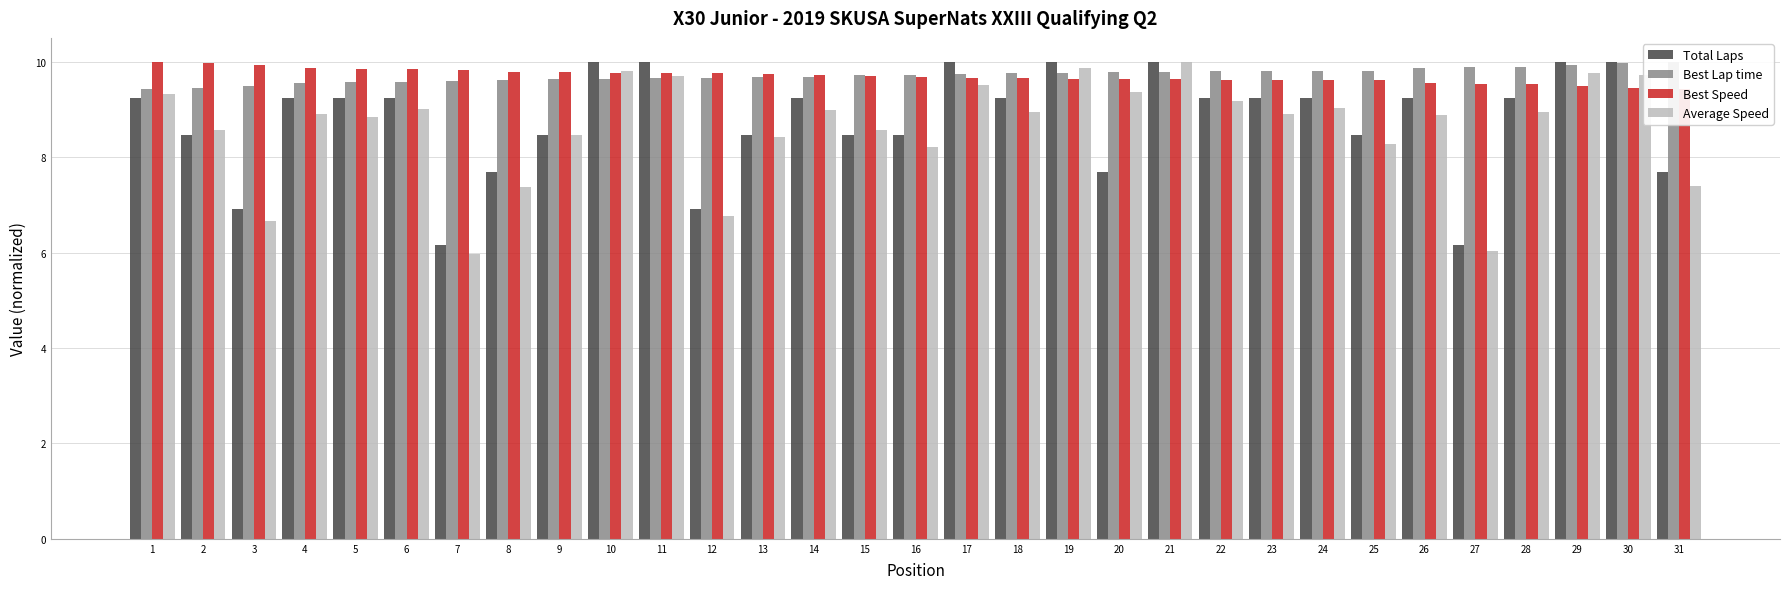

Reading left to right, transcribe all the data shown in this chart.

Total Laps: 9.2	8.5	6.9	9.2	9.2	9.2	6.2	7.7	8.5	10.0	10.0	6.9	8.5	9.2	8.5	8.5	10.0	9.2	10.0	7.7	10.0	9.2	9.2	9.2	8.5	9.2	6.2	9.2	10.0	10.0	7.7
Best Lap time: 9.4	9.5	9.5	9.6	9.6	9.6	9.6	9.6	9.6	9.6	9.7	9.7	9.7	9.7	9.7	9.7	9.7	9.8	9.8	9.8	9.8	9.8	9.8	9.8	9.8	9.9	9.9	9.9	9.9	10.0	10.0
Best Speed: 10.0	10.0	9.9	9.9	9.9	9.8	9.8	9.8	9.8	9.8	9.8	9.8	9.7	9.7	9.7	9.7	9.7	9.7	9.6	9.6	9.6	9.6	9.6	9.6	9.6	9.6	9.5	9.5	9.5	9.5	9.4
Average Speed: 9.3	8.6	6.7	8.9	8.8	9.0	6.0	7.4	8.5	9.8	9.7	6.8	8.4	9.0	8.6	8.2	9.5	8.9	9.9	9.4	10.0	9.2	8.9	9.0	8.3	8.9	6.0	8.9	9.8	9.7	7.4